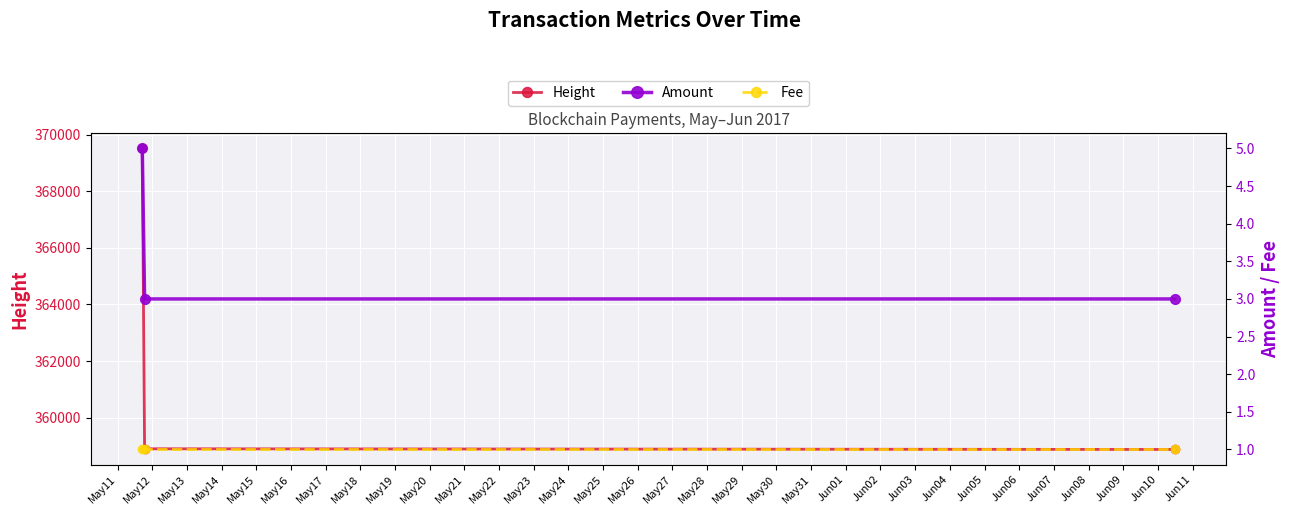

What is the value of the Height point at the 2nd from the left?

358896